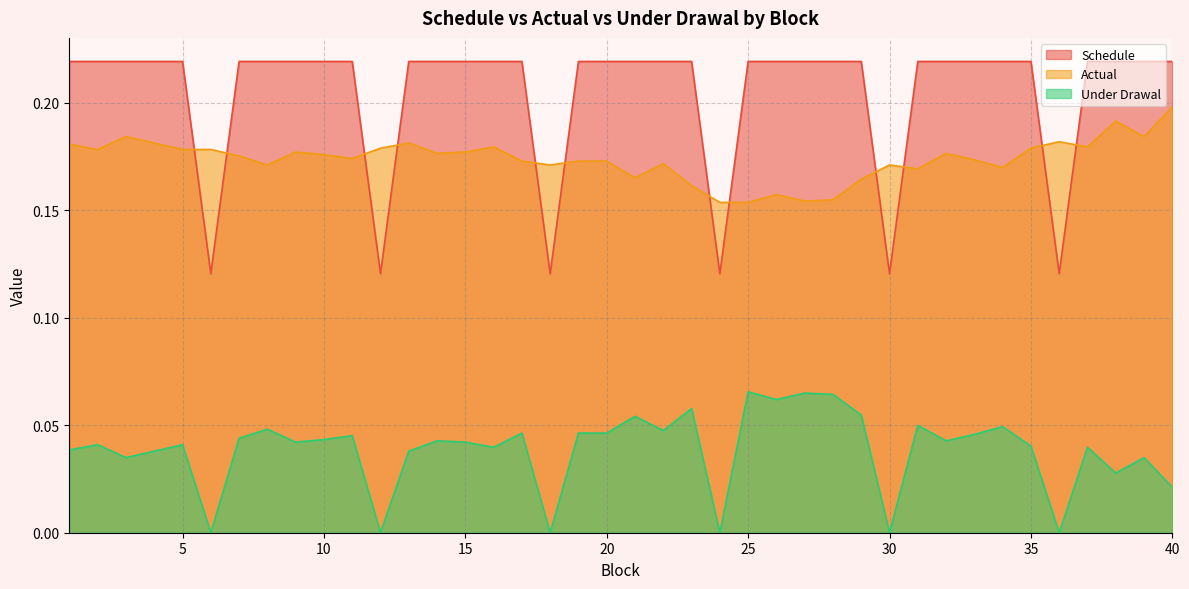

What is the lowest value of the Schedule series?

0.1